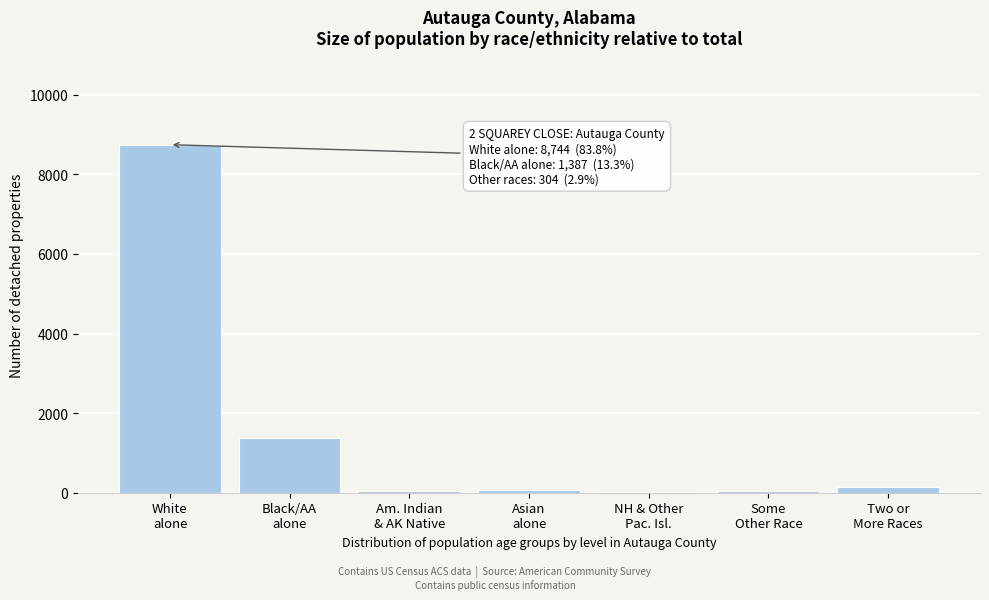

What is the greatest value displayed?

8744